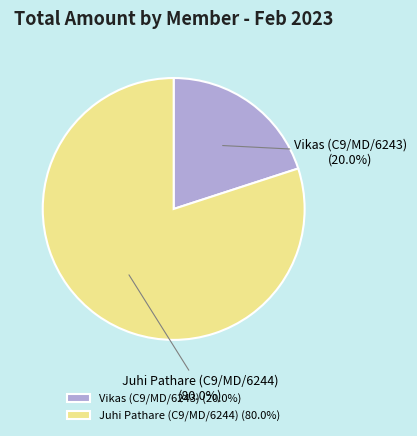

What portion of the pie excludes Juhi Pathare (C9/MD/6244)?

20.0%